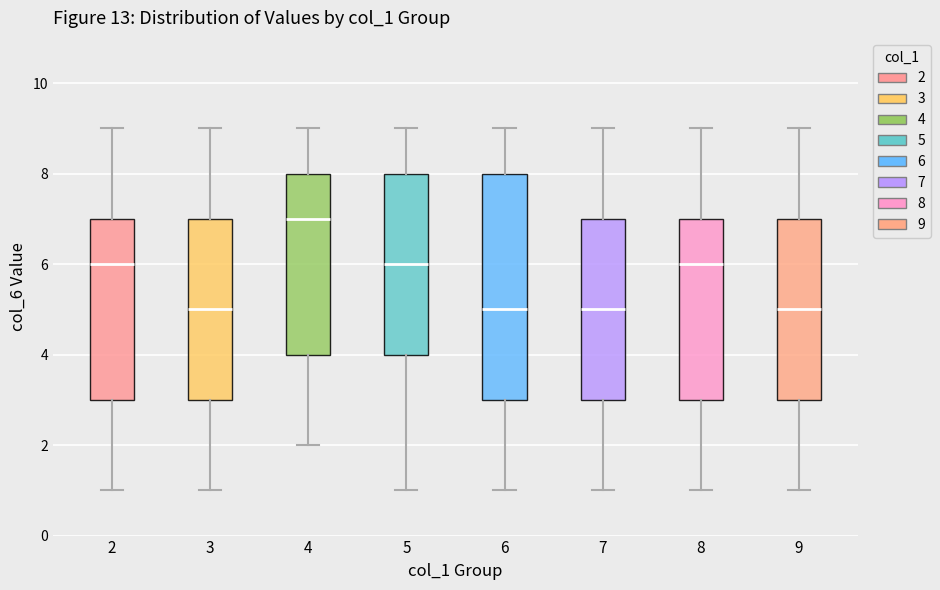

Which box's median line is the highest?

4